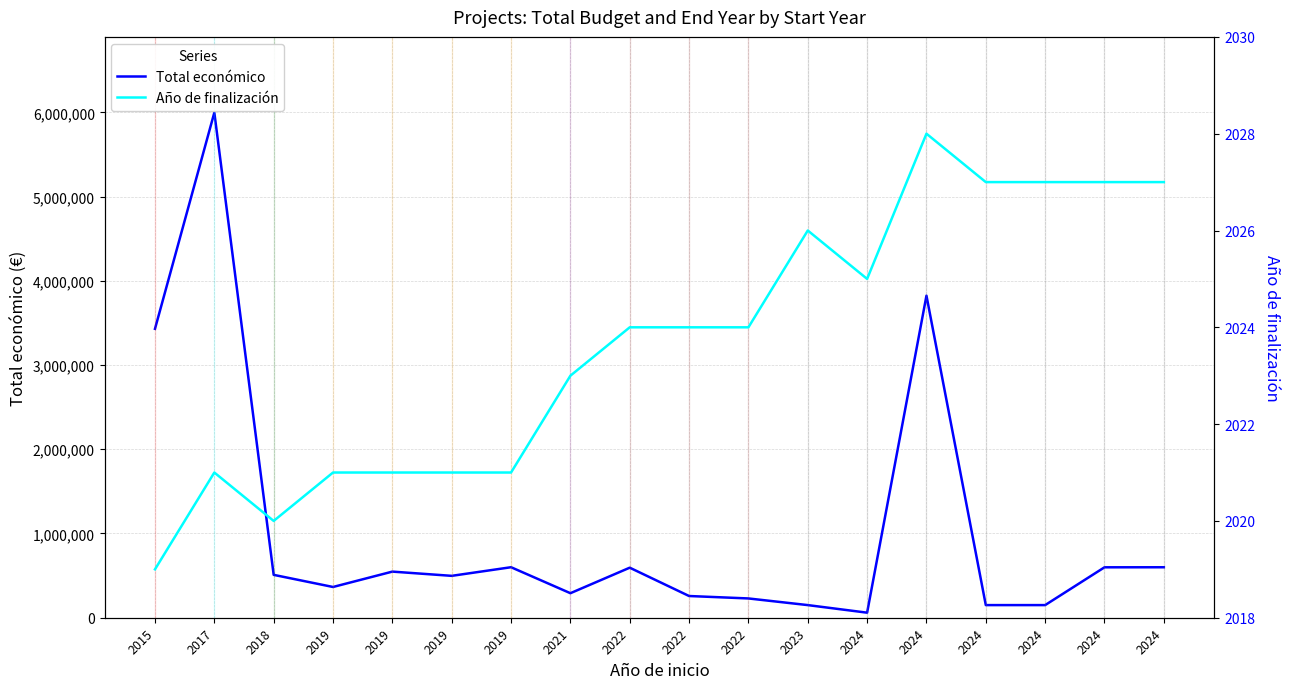

Reading right to left, what are all the values shown in this chart?

Total económico: 2024=599211	2024=598609	2024=150000	2024=150000	2024=3823271	2024=60000	2023=150000	2022=228922	2022=257816	2022=594138	2021=291200	2019=599644	2019=497232	2019=547512	2019=365045	2018=509019	2017=5996175	2015=3429908
Año de finalización: 2024=2027	2024=2027	2024=2027	2024=2027	2024=2028	2024=2025	2023=2026	2022=2024	2022=2024	2022=2024	2021=2023	2019=2021	2019=2021	2019=2021	2019=2021	2018=2020	2017=2021	2015=2019